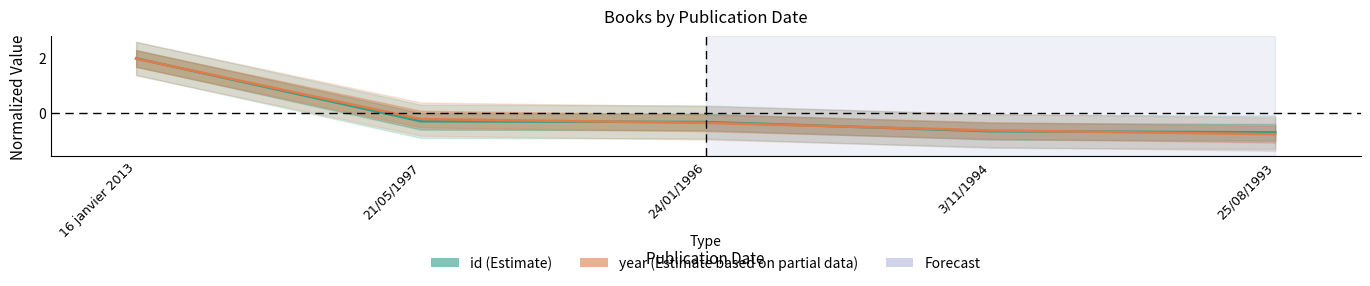

The value of year at 25/08/1993 is -1.3. True or false?

False